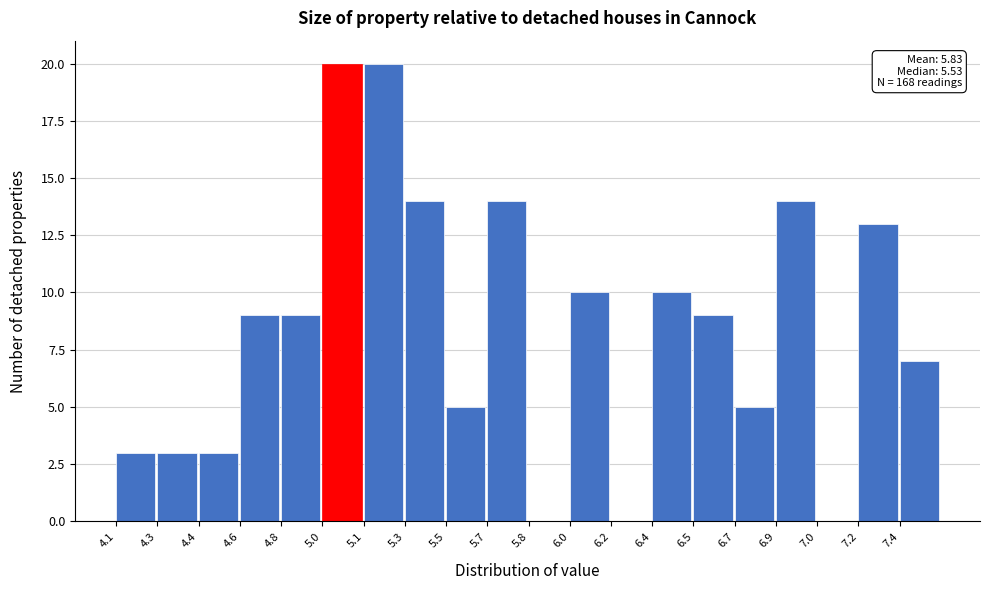

Reading right to left, what are all the values shown in this chart?

7.4=7	7.2=13	7.0=0	6.9=14	6.7=5	6.5=9	6.4=10	6.2=0	6.0=10	5.8=0	5.7=14	5.5=5	5.3=14	5.1=20	5.0=20	4.8=9	4.6=9	4.4=3	4.3=3	4.1=3